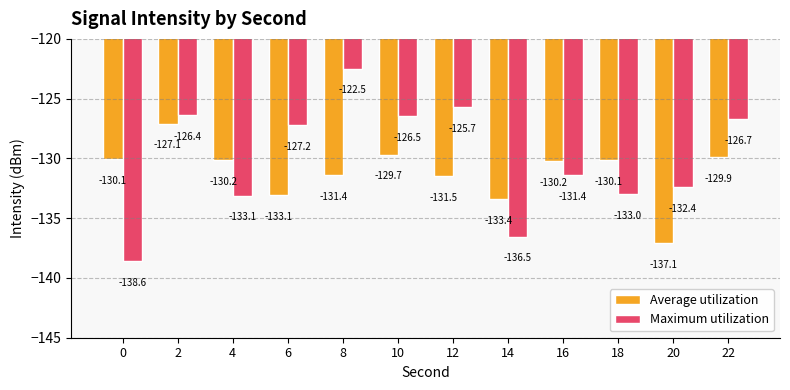

What are all the series names shown in the legend?

Average utilization, Maximum utilization